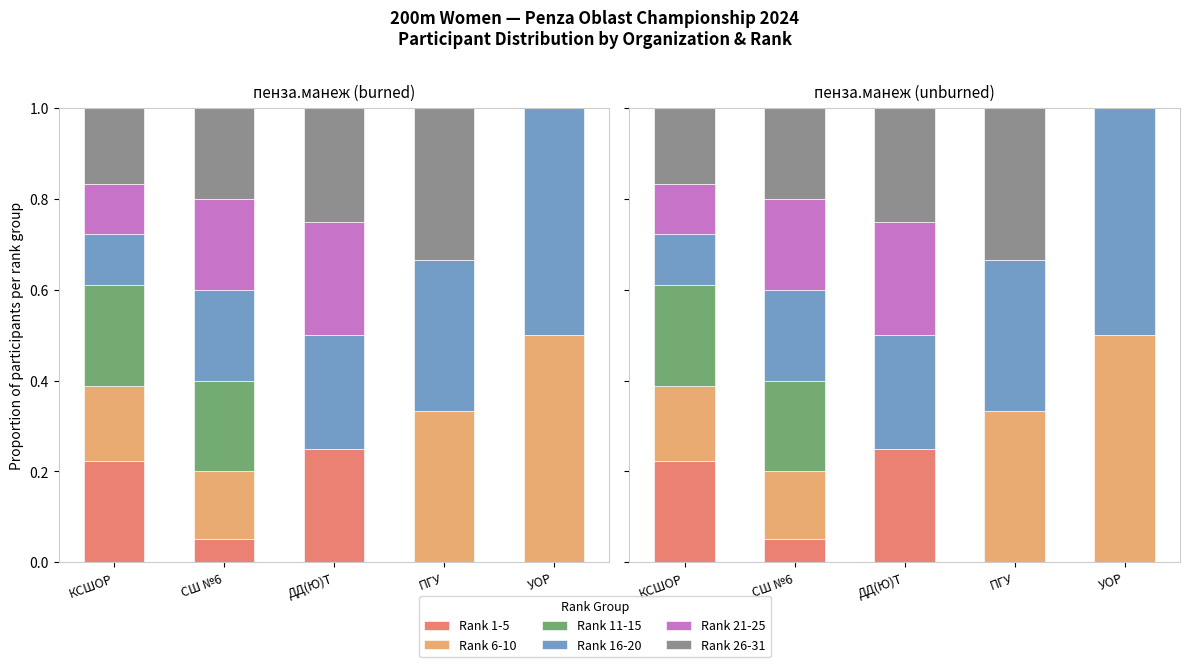

Read the Rank 6-10 value at УОР.

0.5